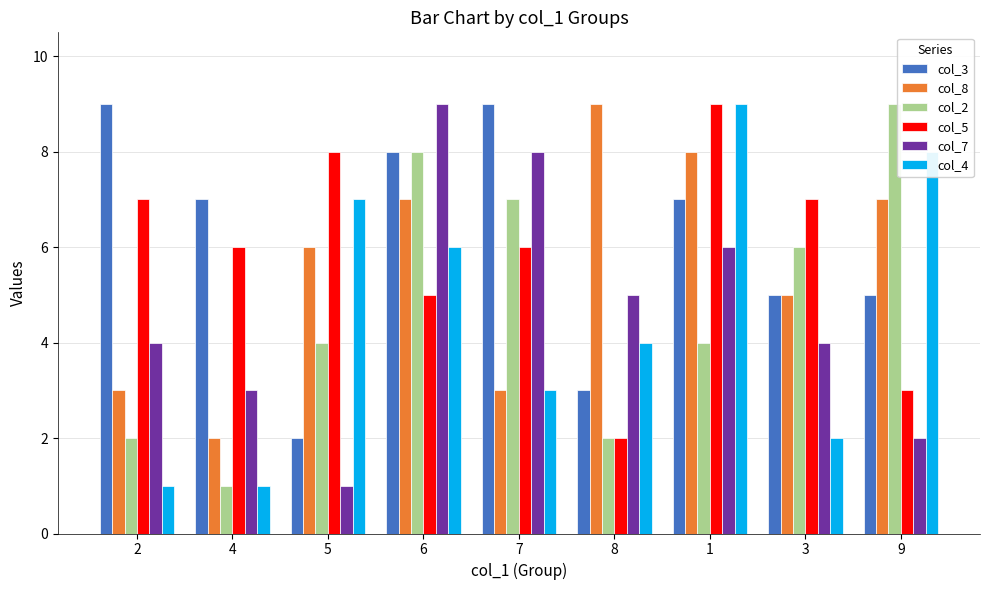

The col_7 series shows 14 at 7. True or false?

False